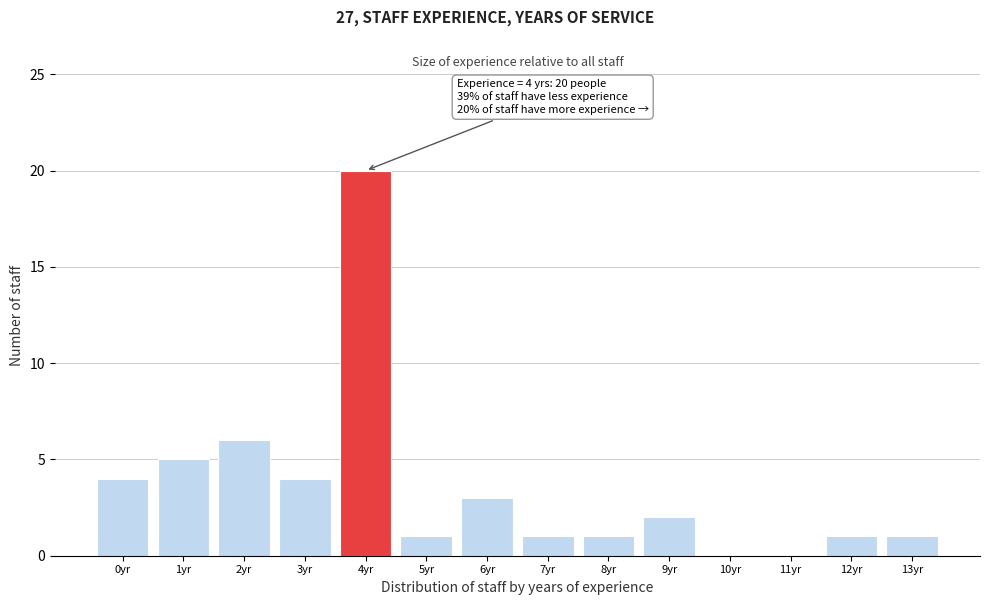

Reading left to right, what are all the values shown in this chart?

0yr=4	1yr=5	2yr=6	3yr=4	4yr=20	5yr=1	6yr=3	7yr=1	8yr=1	9yr=2	10yr=0	11yr=0	12yr=1	13yr=1